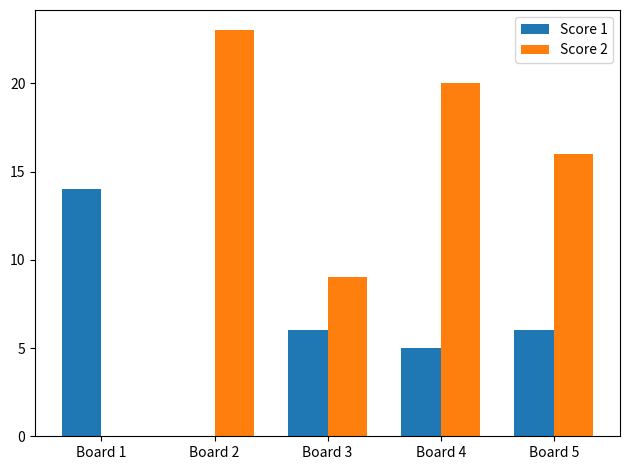

Count the number of categories in the chart.

5